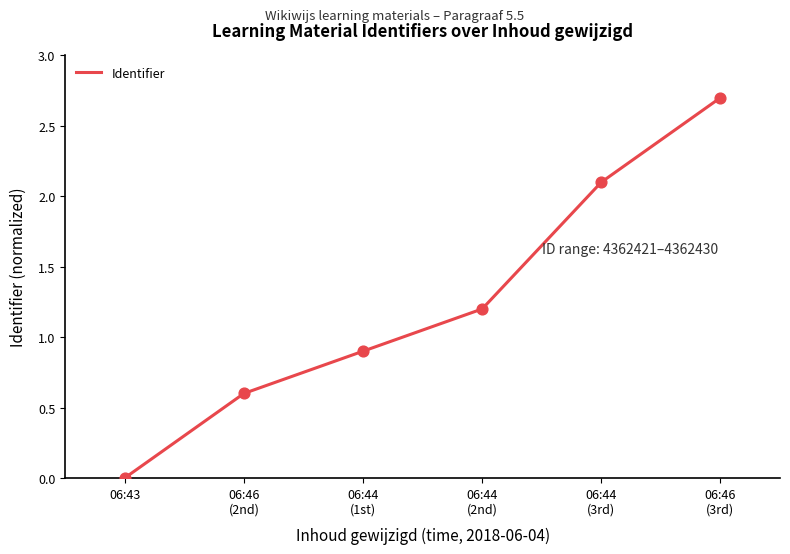

Between 06:46
(2nd) and 06:44
(2nd), which is larger?

06:44
(2nd)